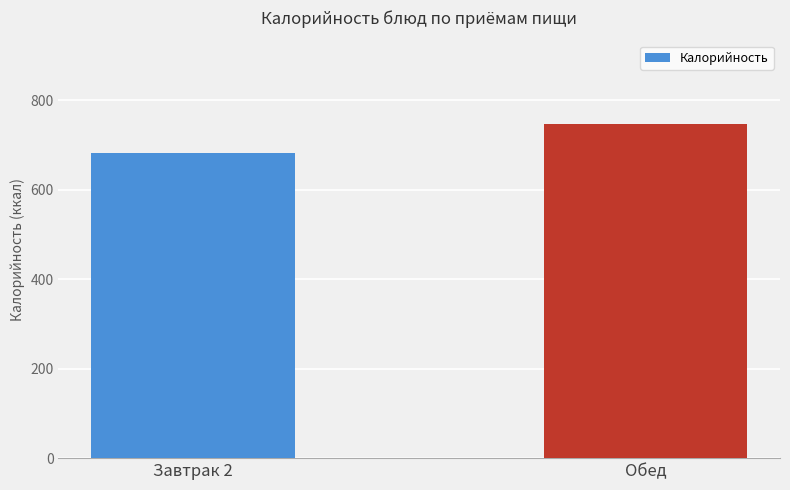

At which label is the value closest to 714?

Завтрак 2